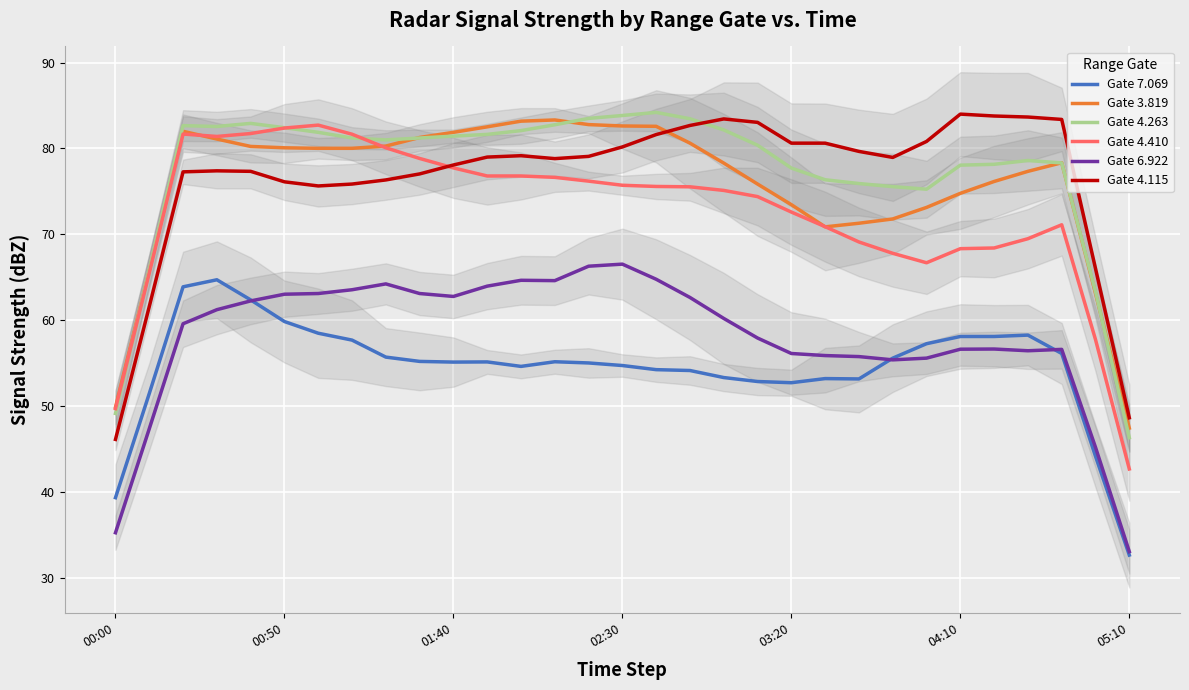

The Gate 4.263 series shows 81.4 at 01:40. True or false?

True